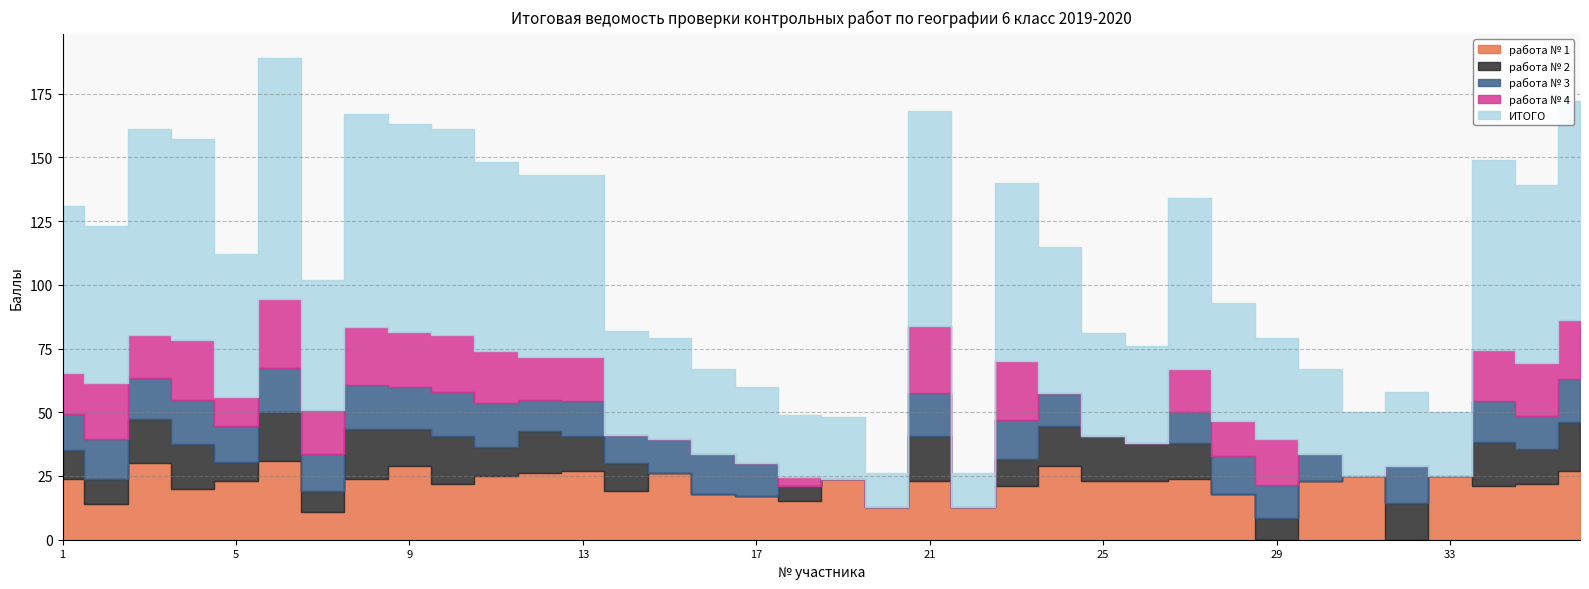

How many interior local valleys does the работа № 1 series have?

11